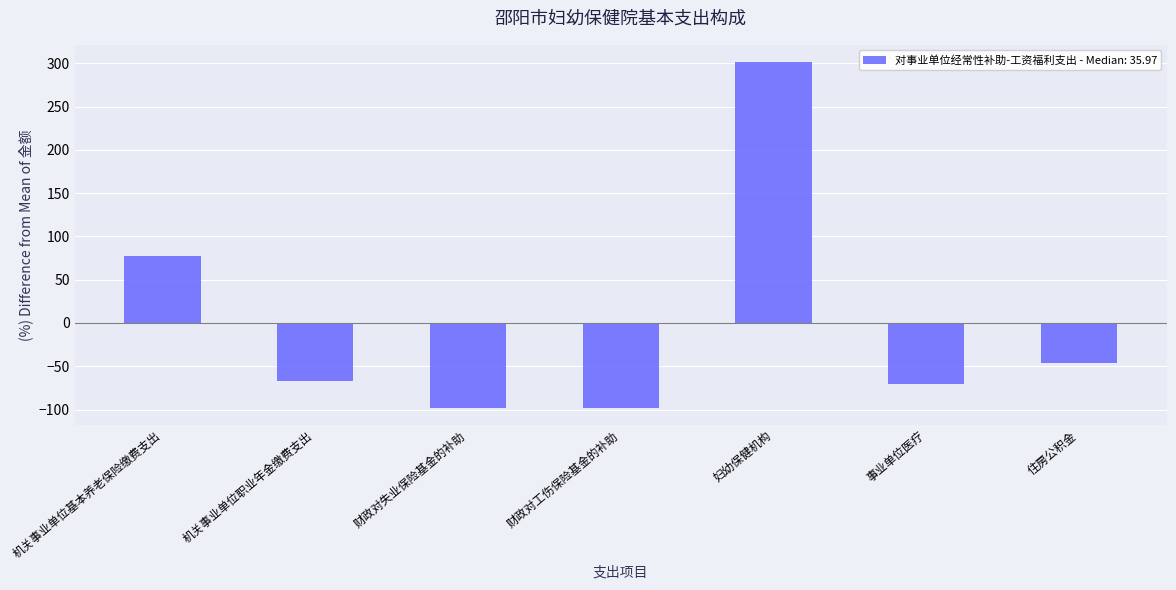

Reading right to left, extract all data points from this chart.

住房公积金=-46.7	事业单位医疗=-70.0	妇幼保健机构=301.3	财政对工伤保险基金的补助=-97.6	财政对失业保险基金的补助=-97.6	机关事业单位职业年金缴费支出=-66.9	机关事业单位基本养老保险缴费支出=77.6